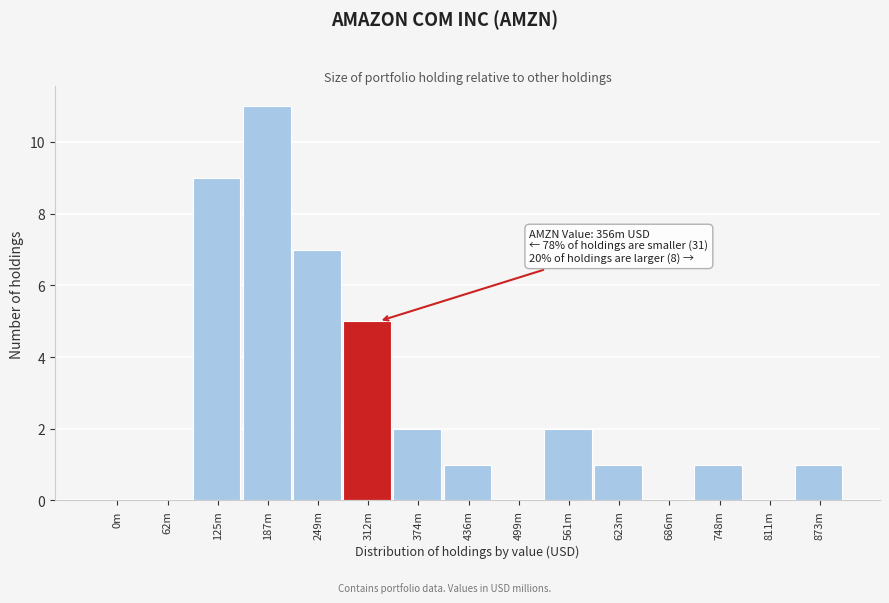

Reading left to right, what are all the values shown in this chart?

0m=0	62m=0	125m=9	187m=11	249m=7	312m=5	374m=2	436m=1	499m=0	561m=2	623m=1	686m=0	748m=1	811m=0	873m=1